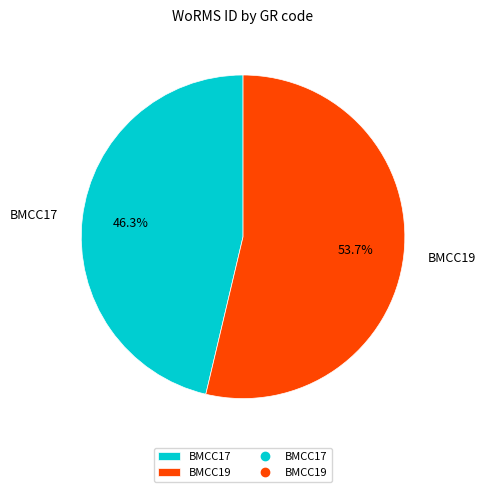

To the nearest percent, what is the difference between the BMCC19 and BMCC17 slice percentages?

7%